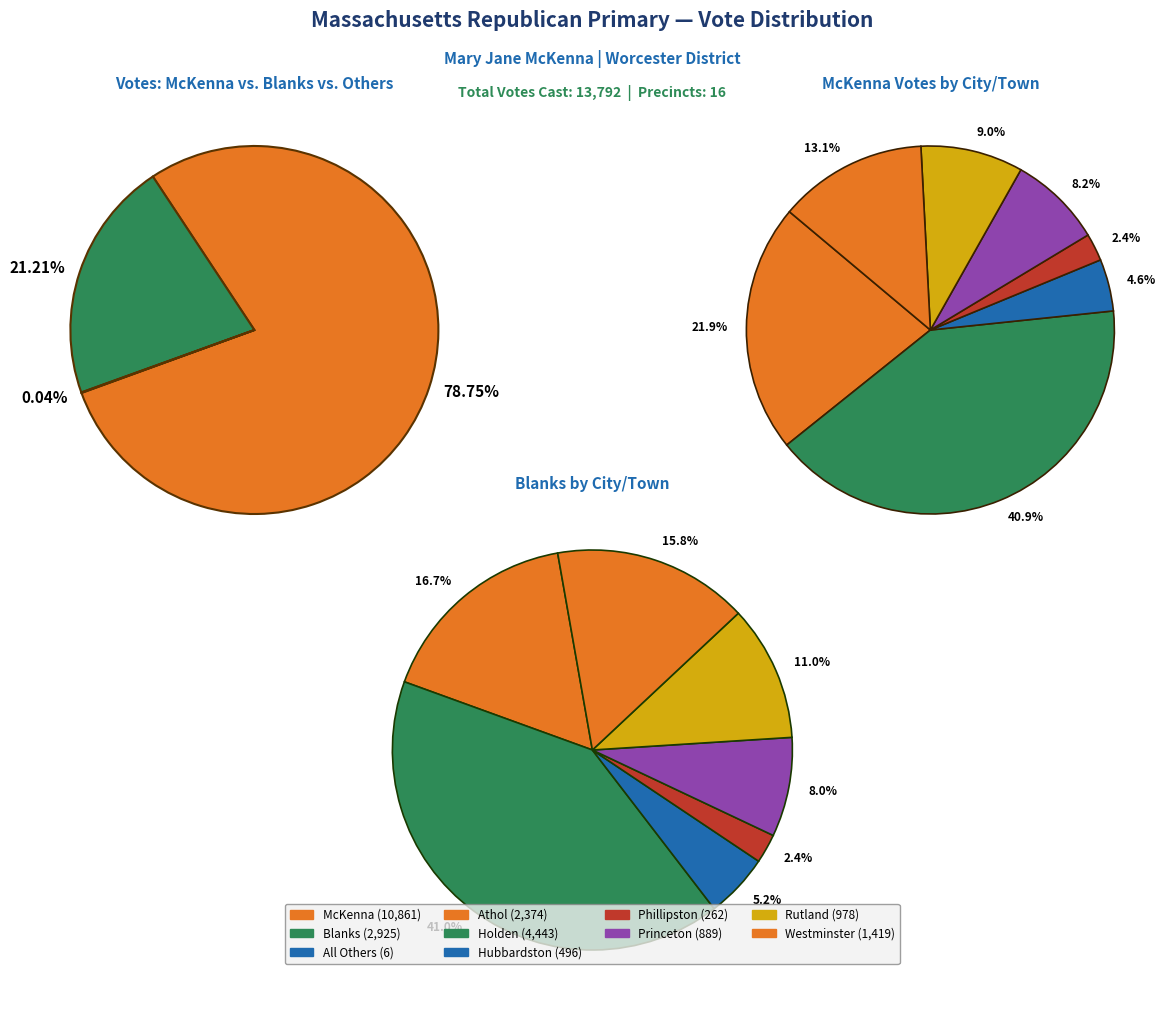

Which has a higher value, Athol-4 or Holden-2?

Holden-2